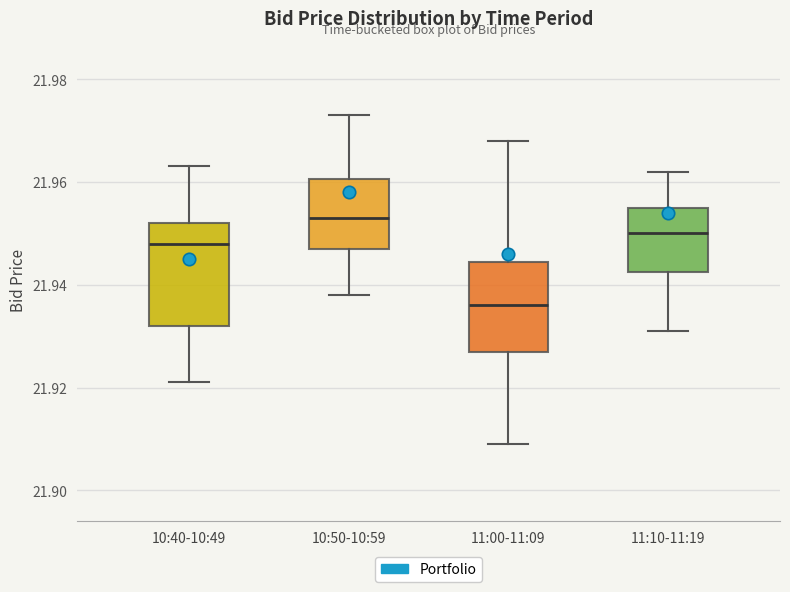

Where is the upper edge of the box for 10:50-10:59 on the y-axis? The values are not printed on the chart, so give them approximately, as read against the axis.

21.960